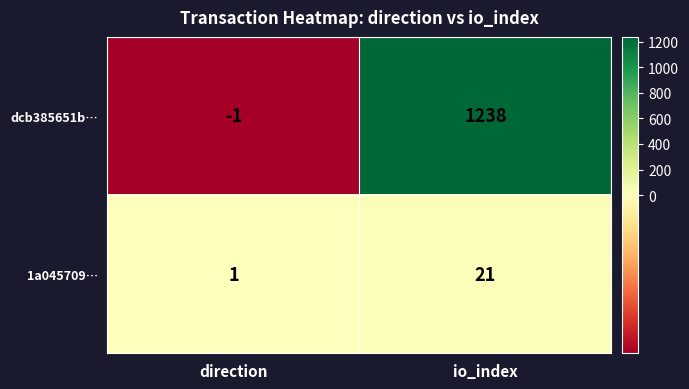

What is the greatest value displayed?

1238